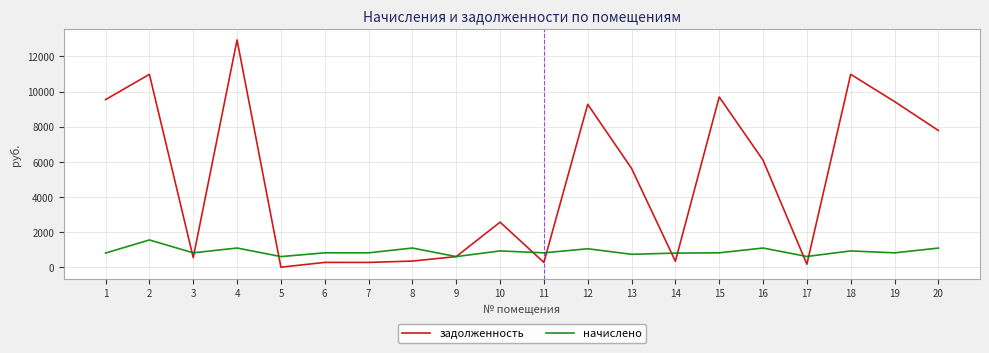

Is the value of начислено at 1 greater than the value of задолженность at 20?

No